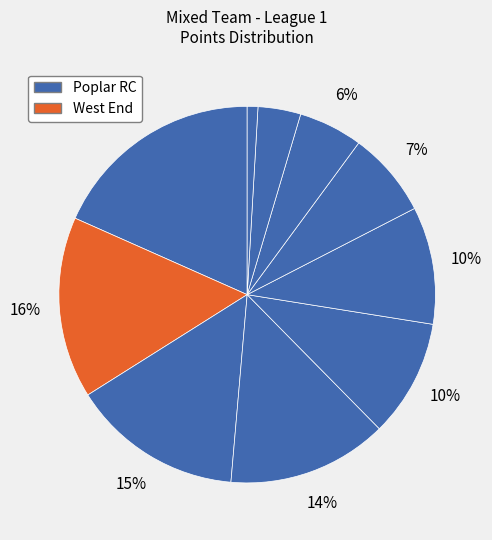

Count the number of slices in the pie.

10